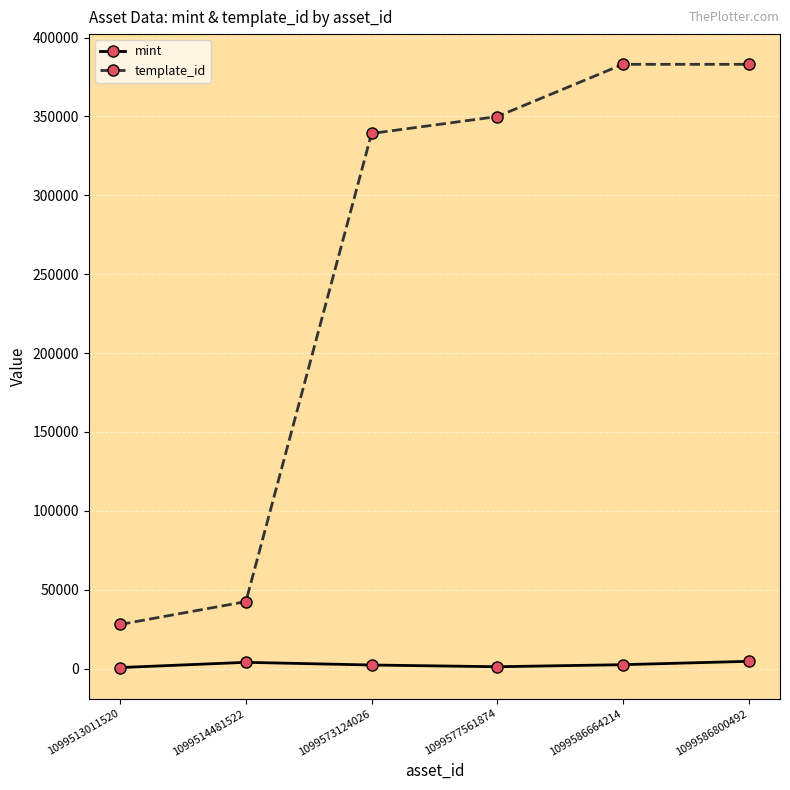

Rank the series at 1099513011520 from lowest to highest value.

mint, template_id